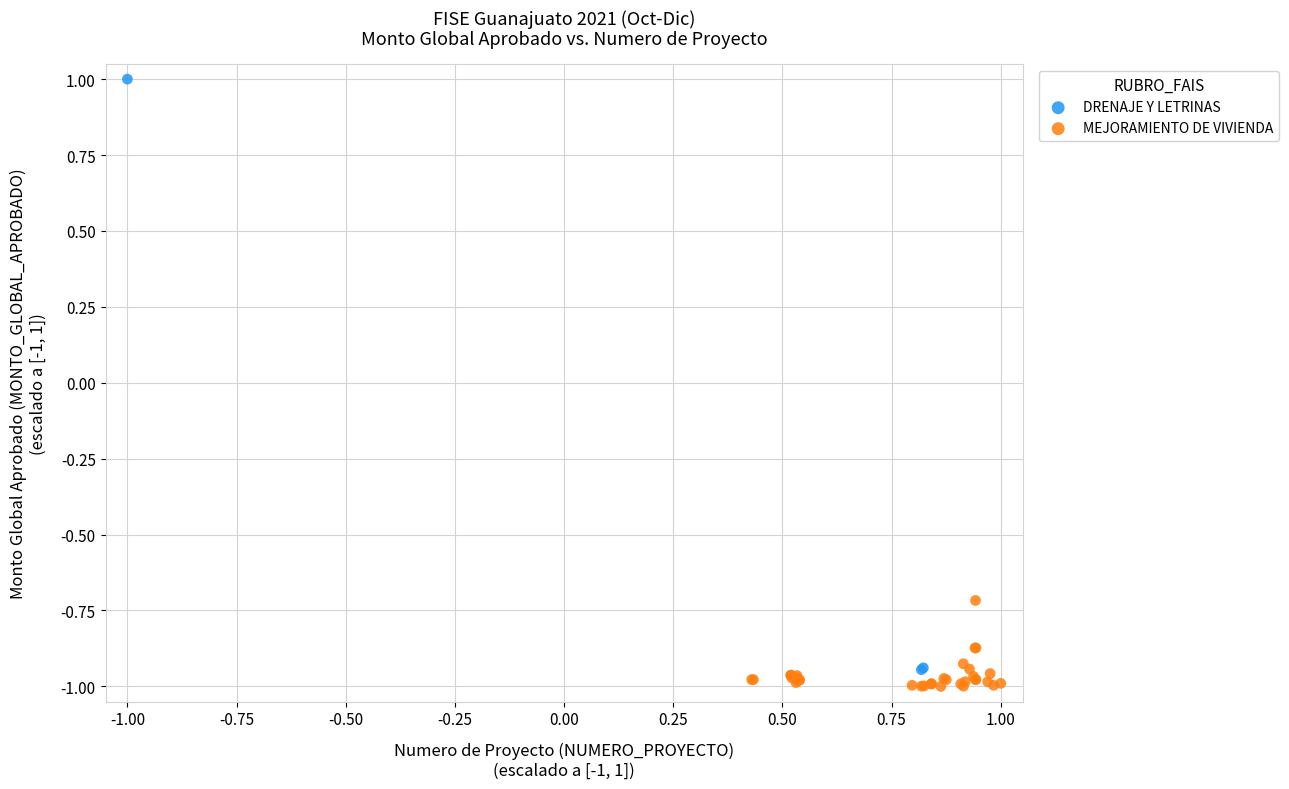

Which series contains the highest Y value?

DRENAJE Y LETRINAS